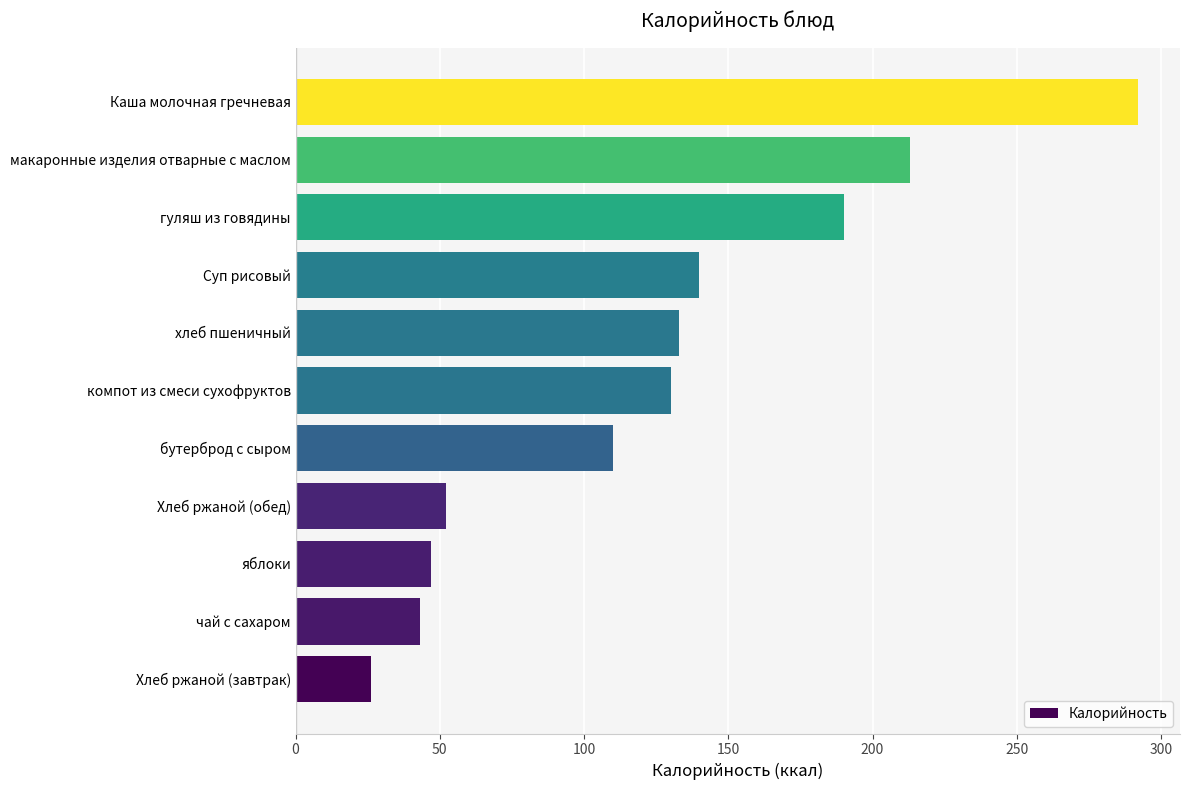

Where is the data nearest to the value 159?

Суп рисовый